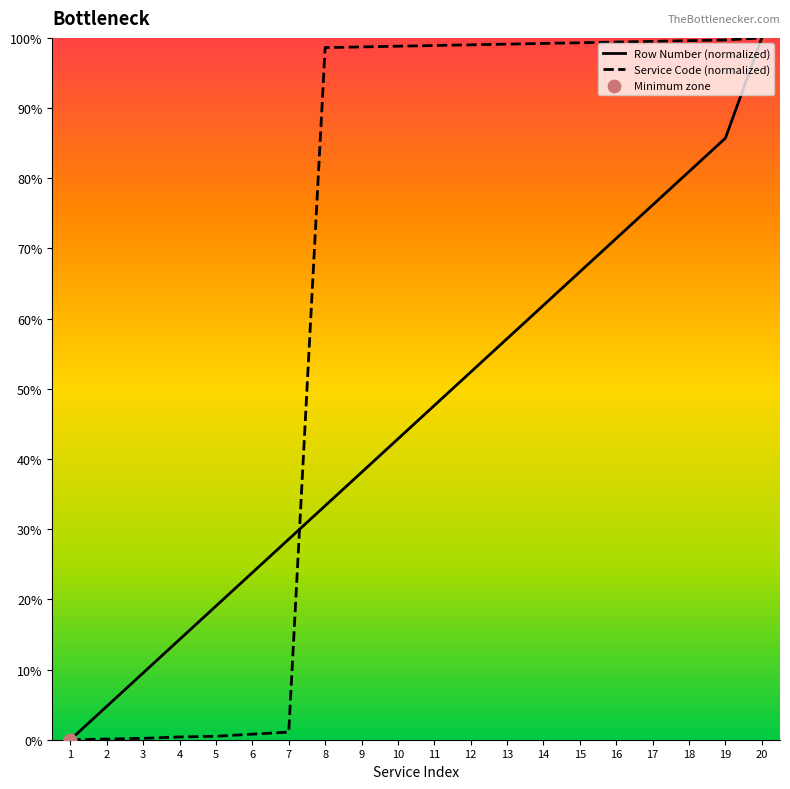

Which series reaches the minimum Y coordinate?

Service Code